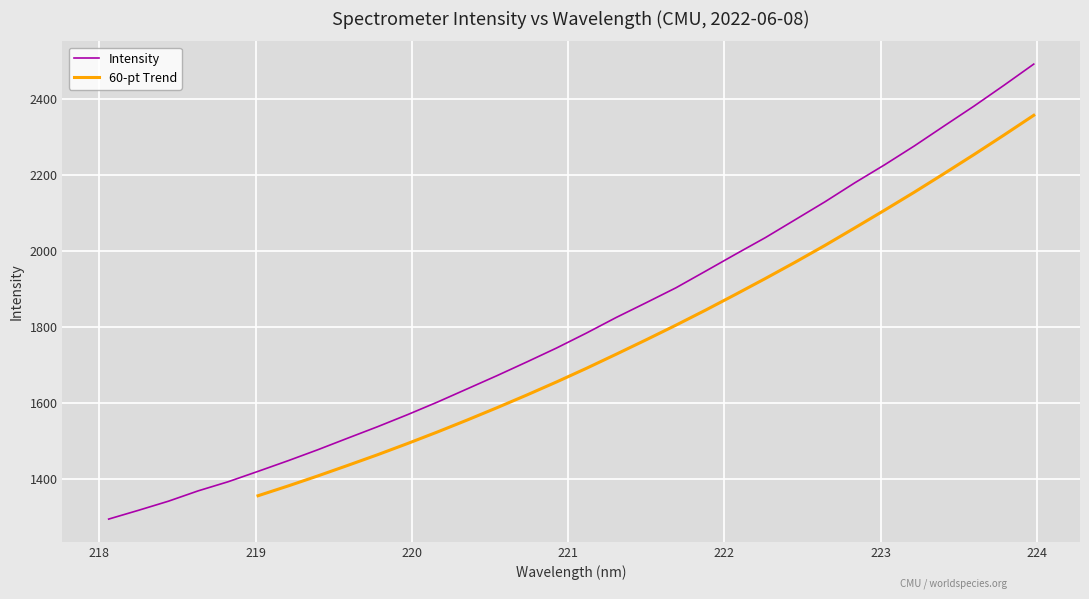

What is the maximum value for Intensity?

2491.8